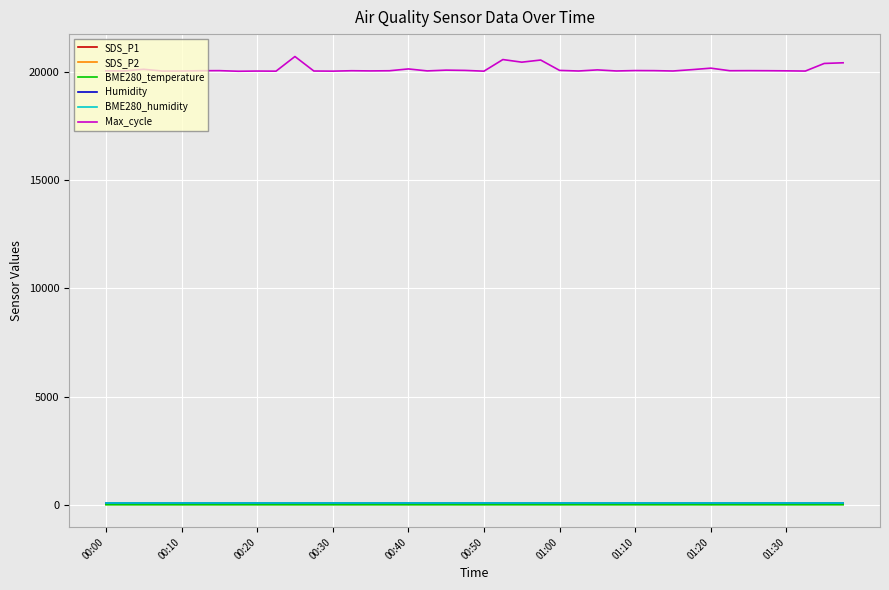

What is the maximum value shown in the chart?

20697.0